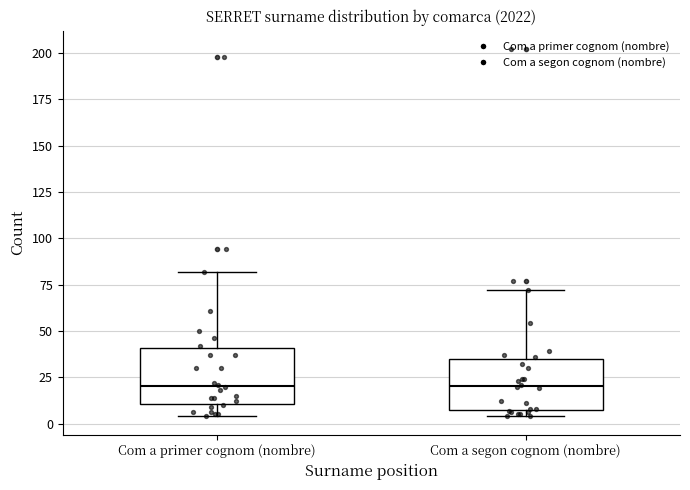

Reading left to right, read every box against the y-axis: the position of its median line, the range the box covers, and the ends of its whiskers. The values are not printed on the chart, so give them approximately, as read against the axis.

Com a primer cognom (nombre): median 20, box 10 to 40, whiskers 5 to 80
Com a segon cognom (nombre): median 20, box 5 to 35, whiskers 5 (just below the box's lower edge) to 70